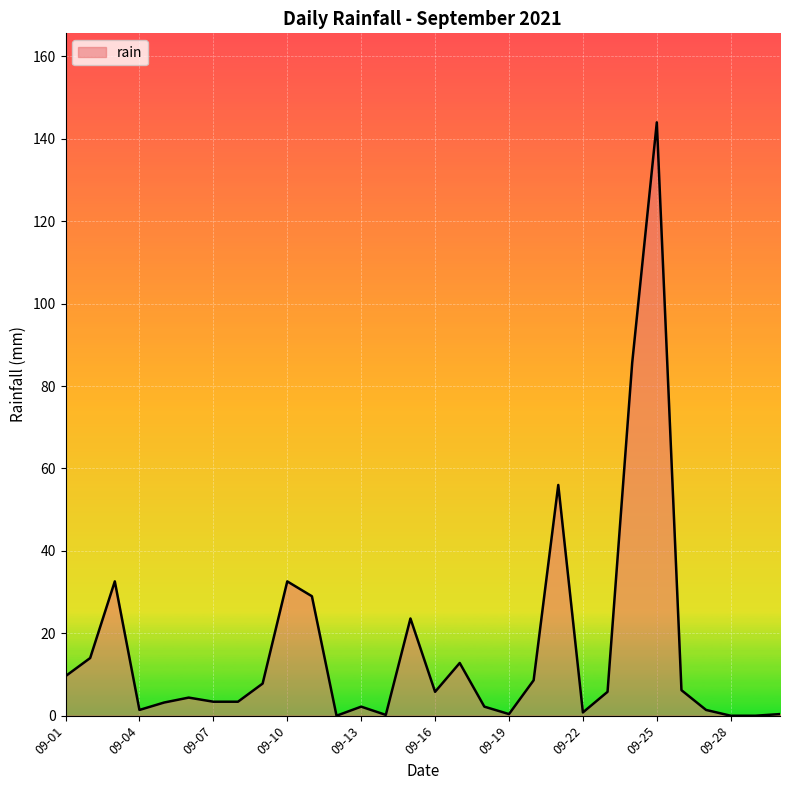

What is the difference between the maximum and minimum values?

144.0